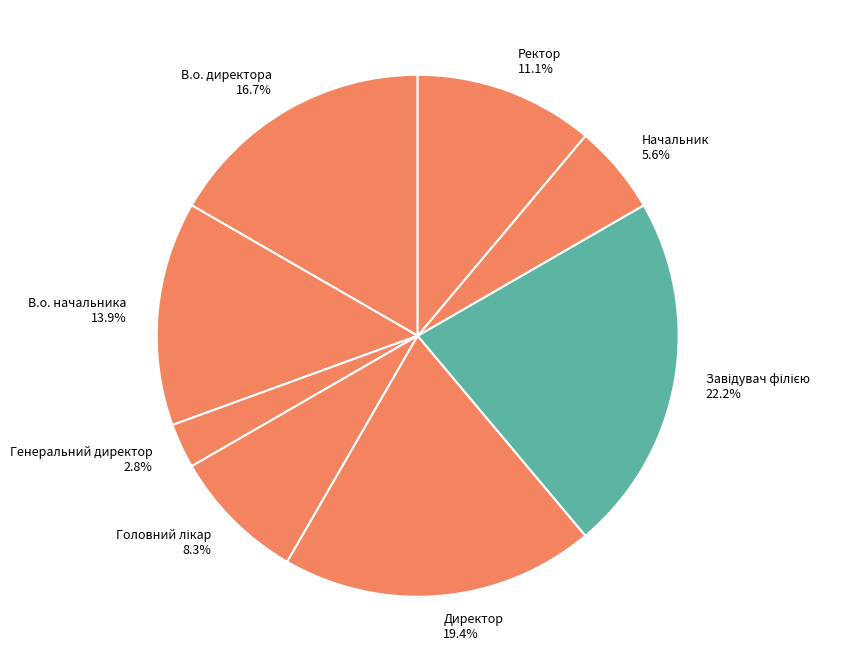

Does any single category account for the majority?

No